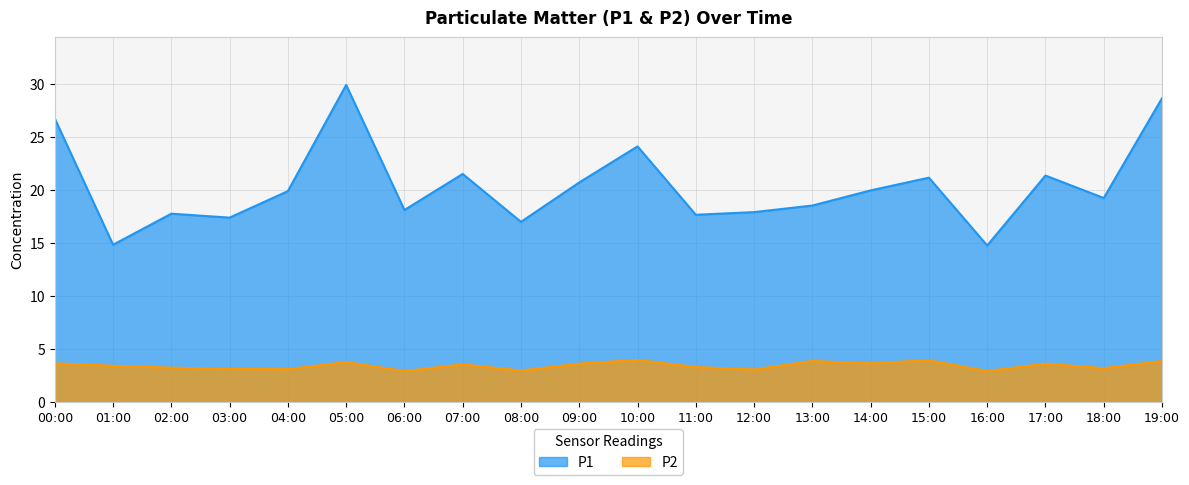

What is the difference between the highest and lowest values at 16:00?

11.8